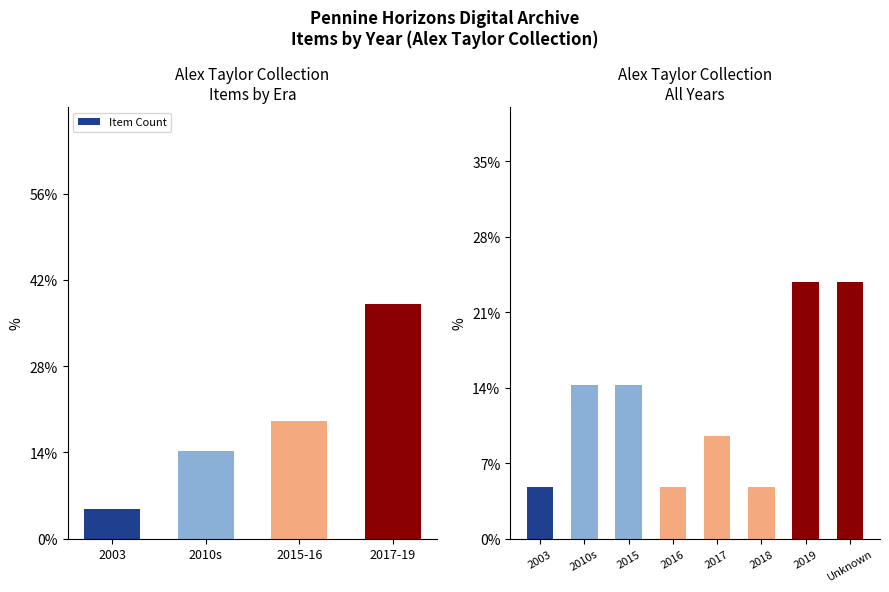

Which has a higher value, 2017-19 or 2010s?

2017-19